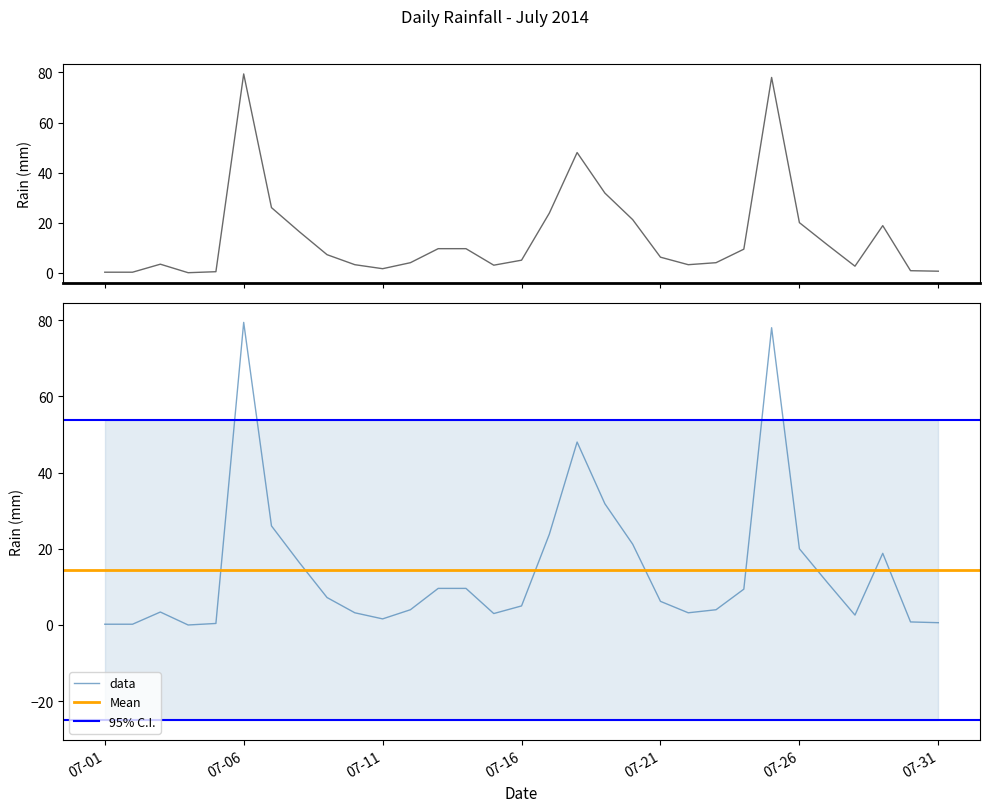

What is the change in value from 2014-07-04 to 2014-07-29?

+18.8